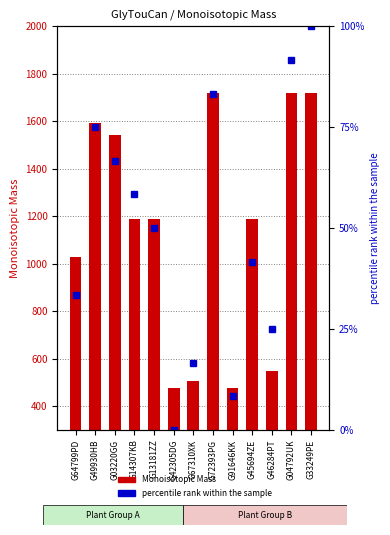

What is the sum of the percentile rank within the sample values at G72393PG and G42305DG?

83.3